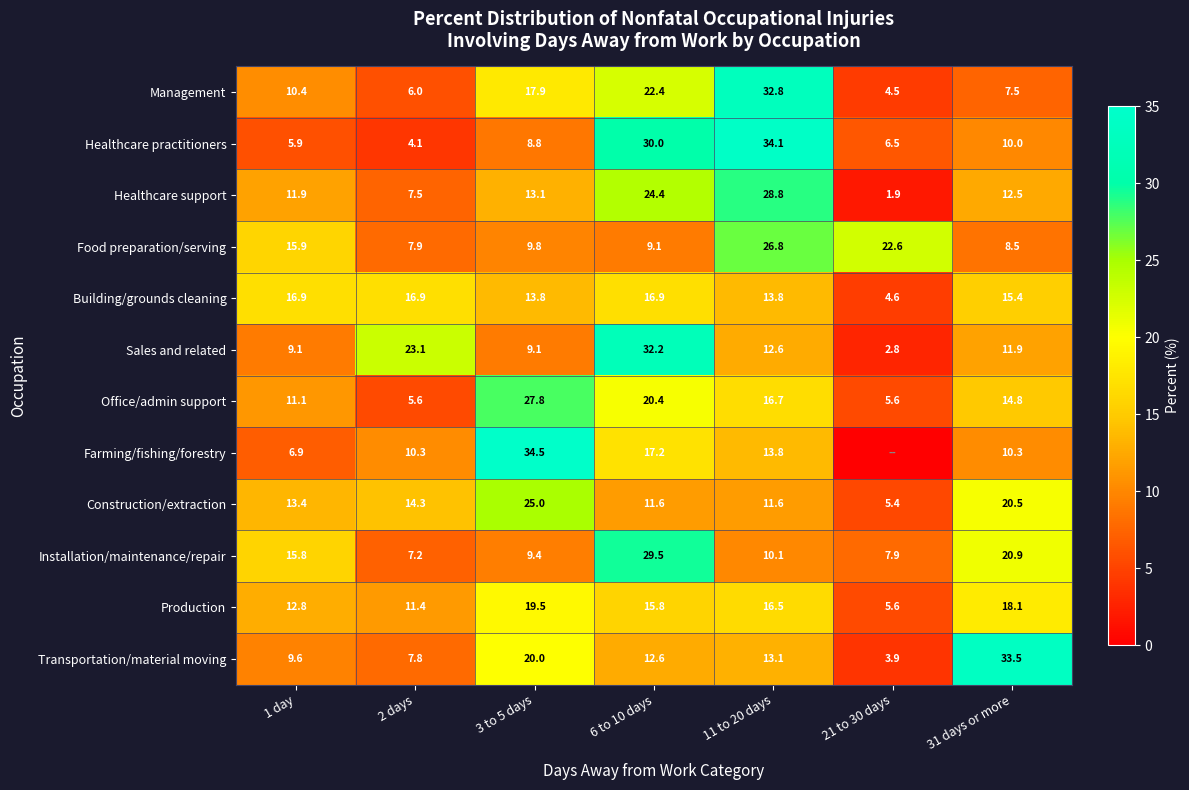

Read the Building/grounds cleaning value at 11 to 20 days.

13.8